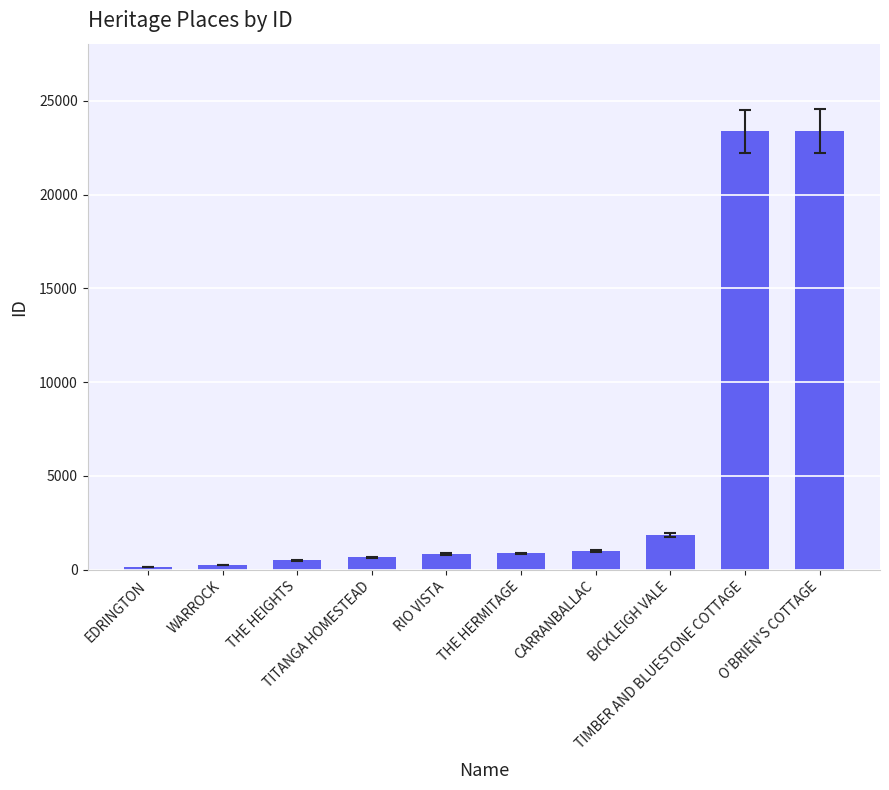

What is the average value?

5290